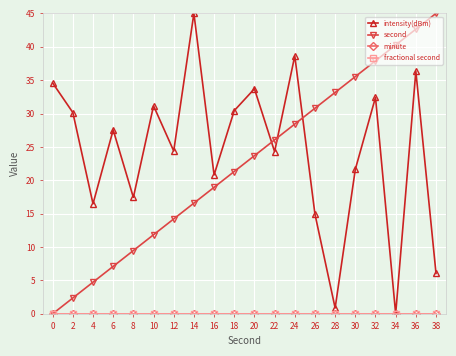

True or false: fractional second and intensity(dBm) intersect in this chart.

False